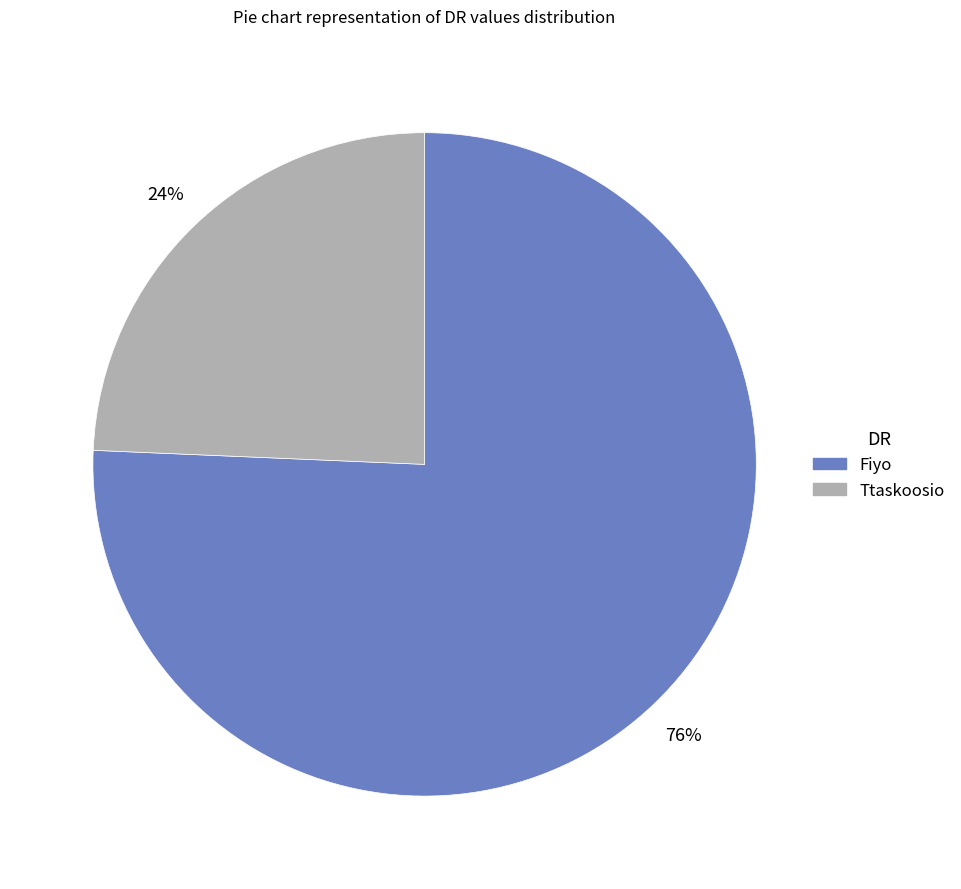

Combined, do Ttaskoosio and Fiyo account for over 50%?

Yes